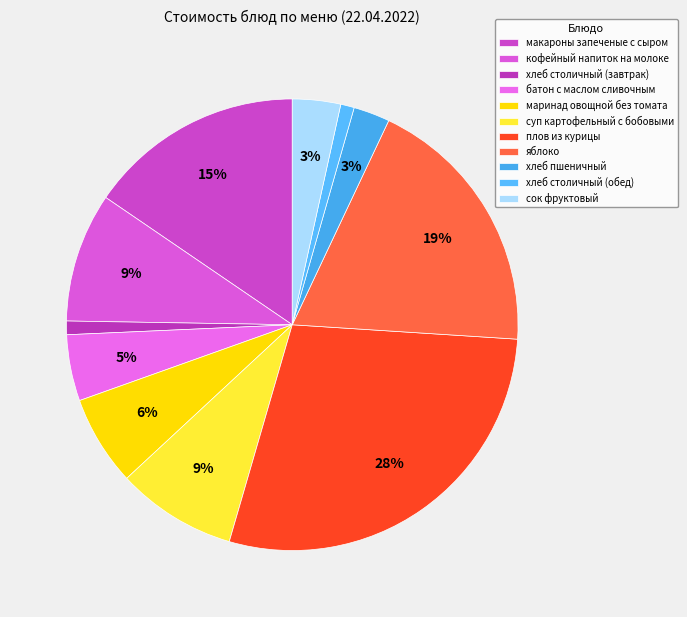

Is there any slice that represents more than half of the pie?

No